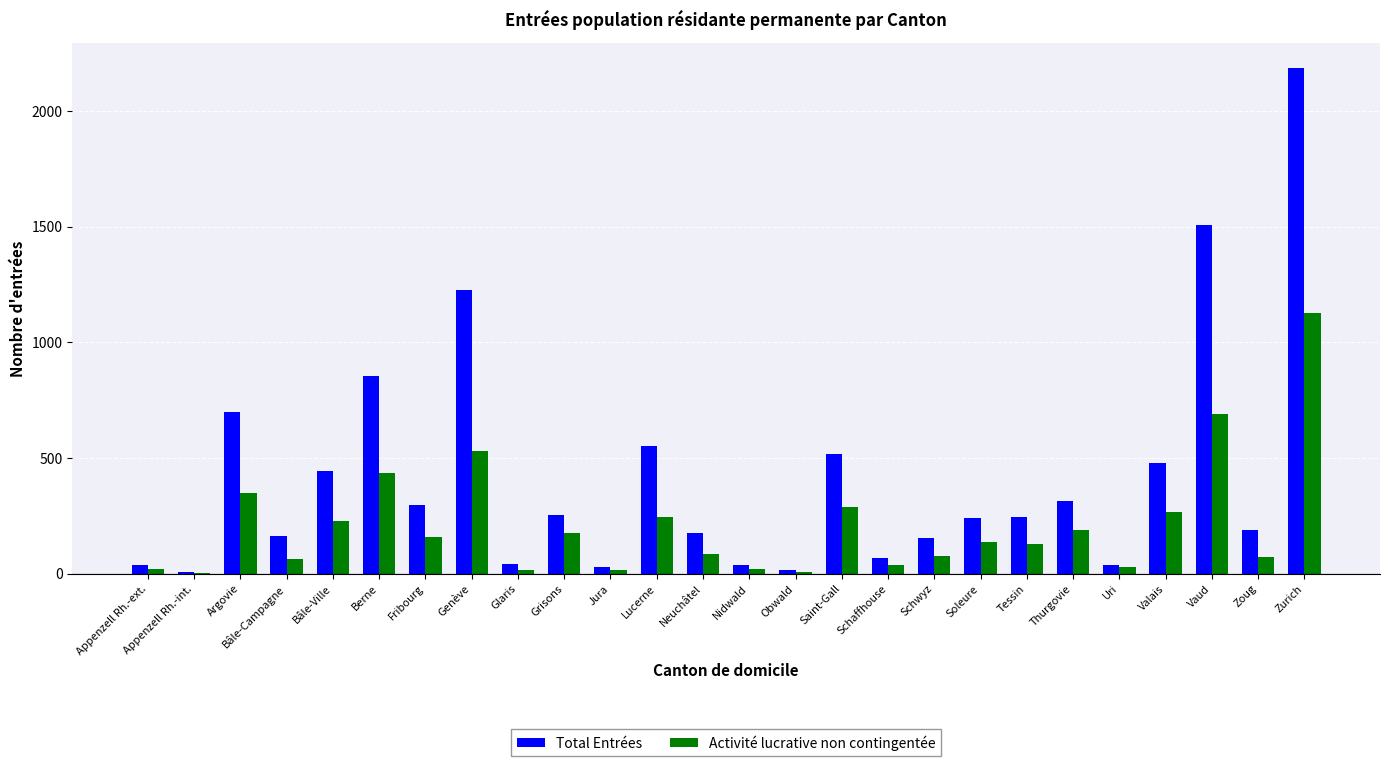

What is the sum of all Activité lucrative non contingentée values?

5381